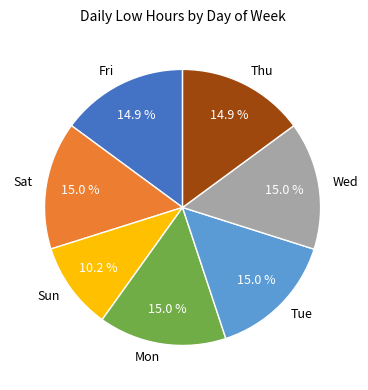

What portion of the pie excludes Thu?

85.1%